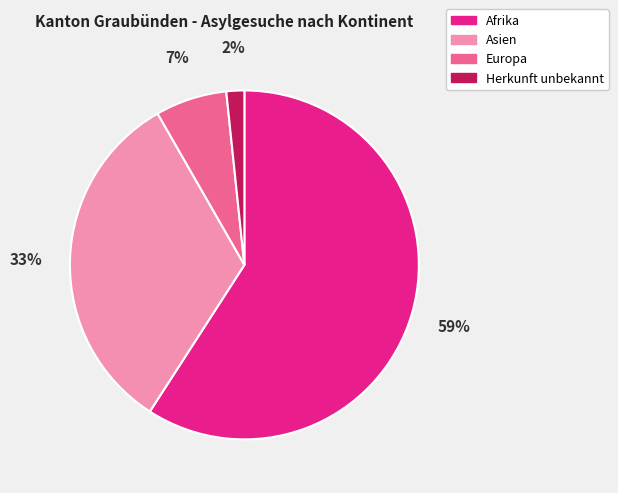

Combined, do Asien and Afrika account for over 50%?

Yes